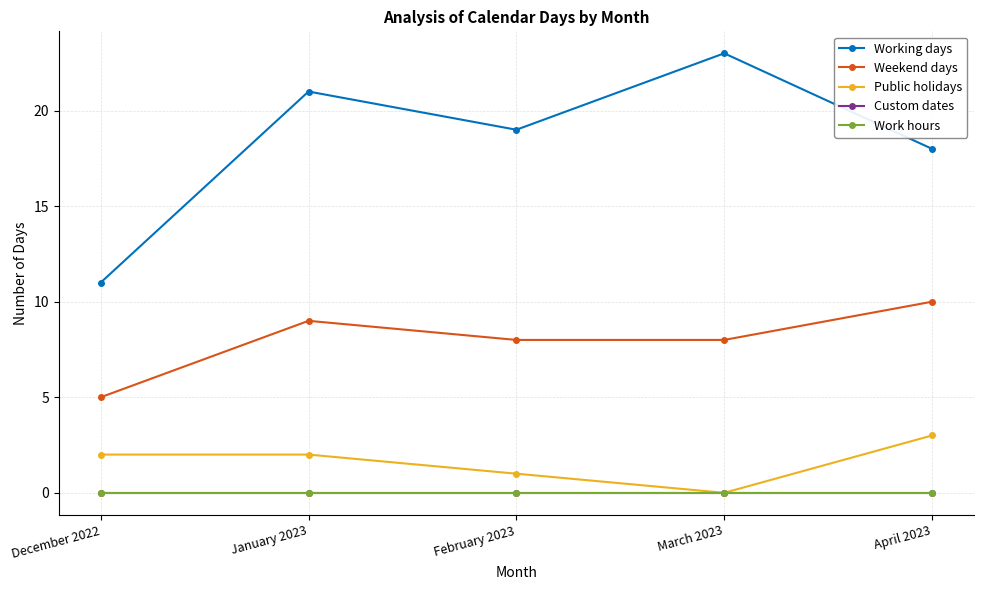

What is the label of the 1st point from the left?

December 2022